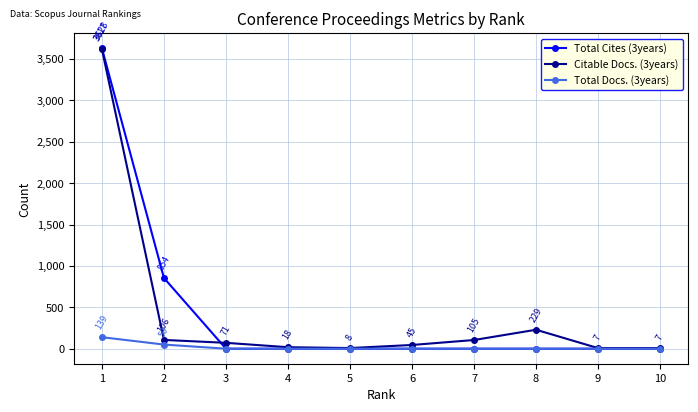

Which series has the widest spread of values?

Total Cites (3years)